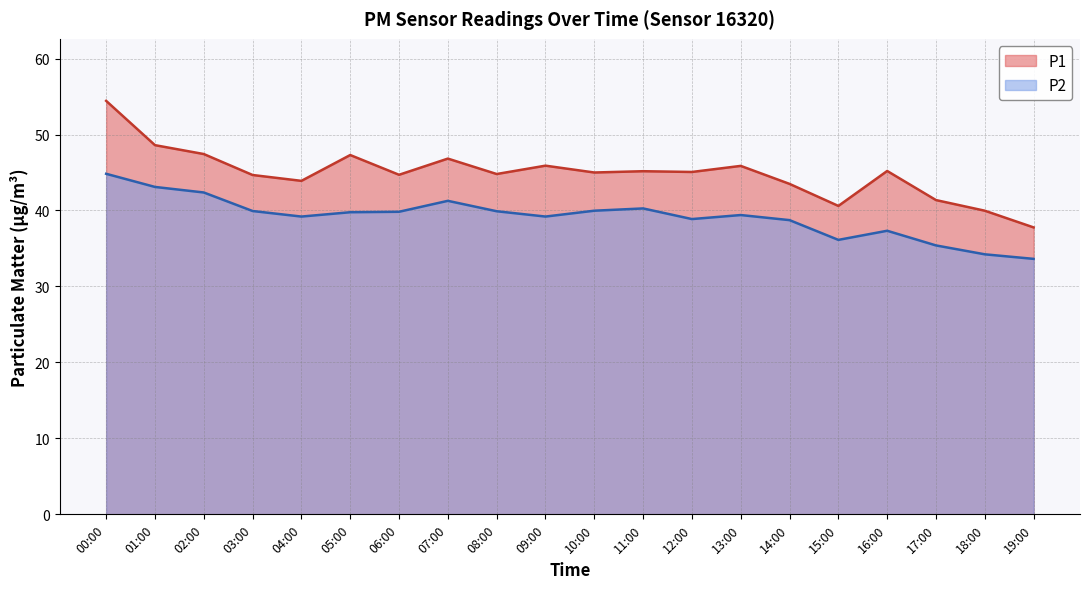

What is the value of the P1 point at the 4th from the left?

44.7